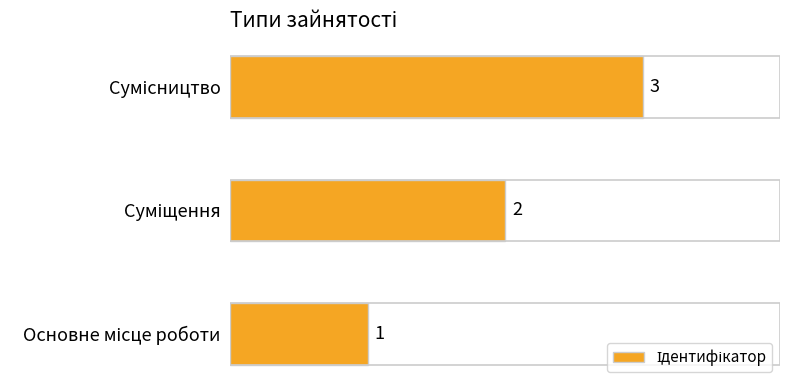

How many values are below 2?

1